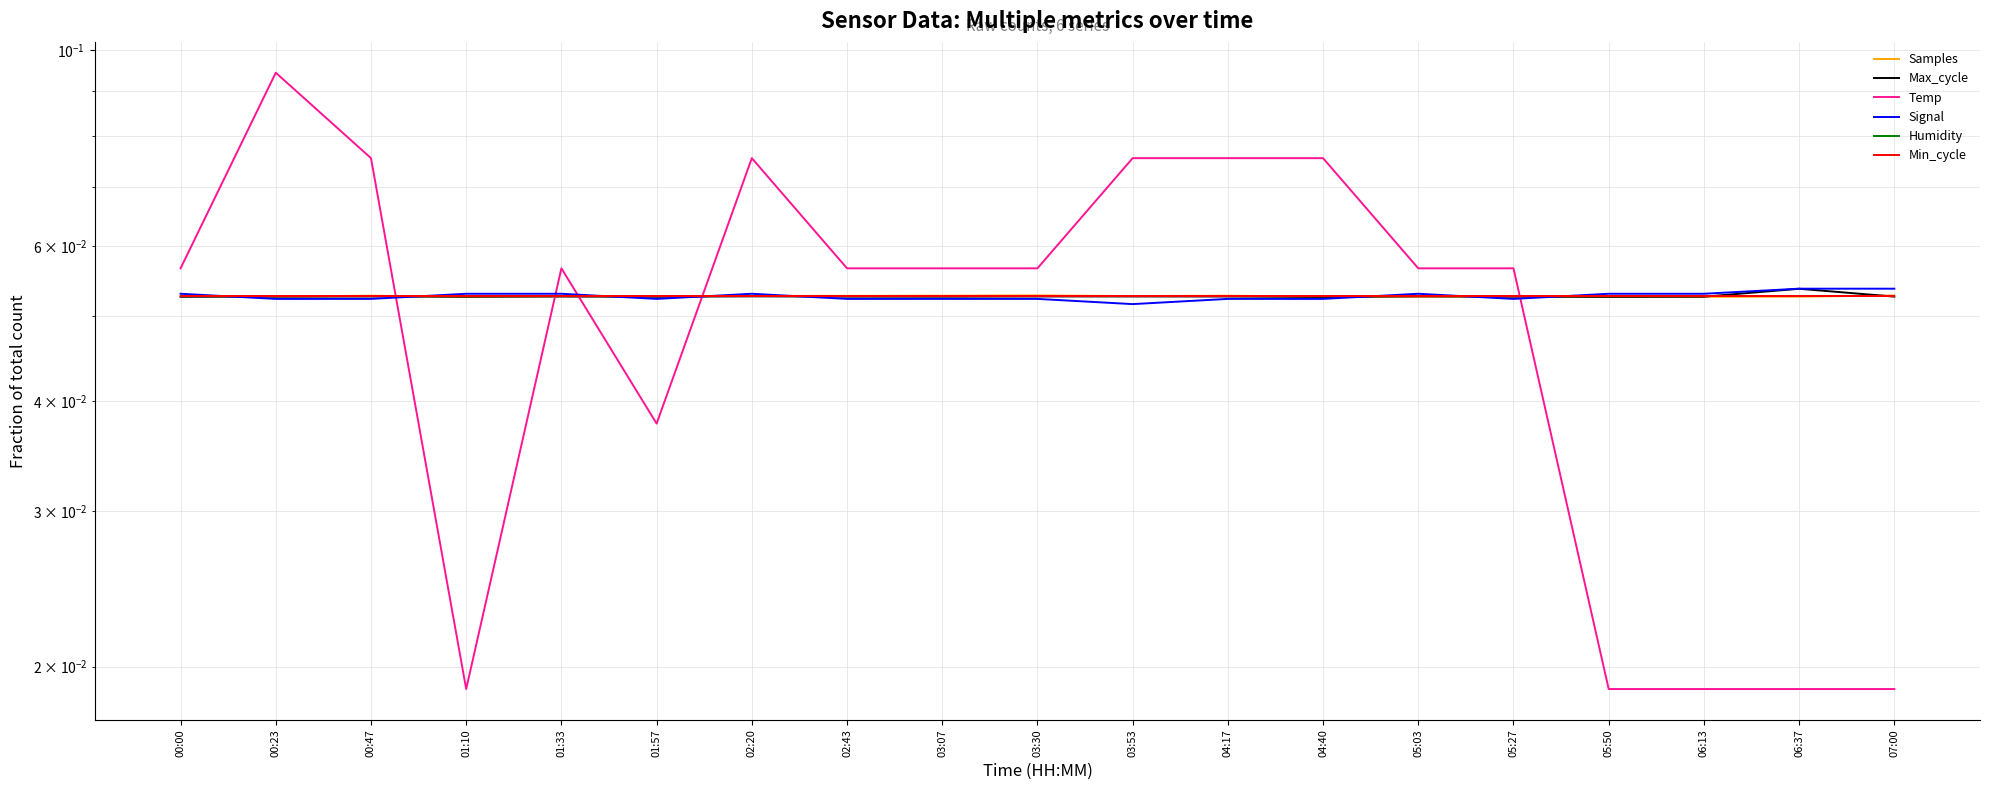

How many lines are shown in the chart?

6